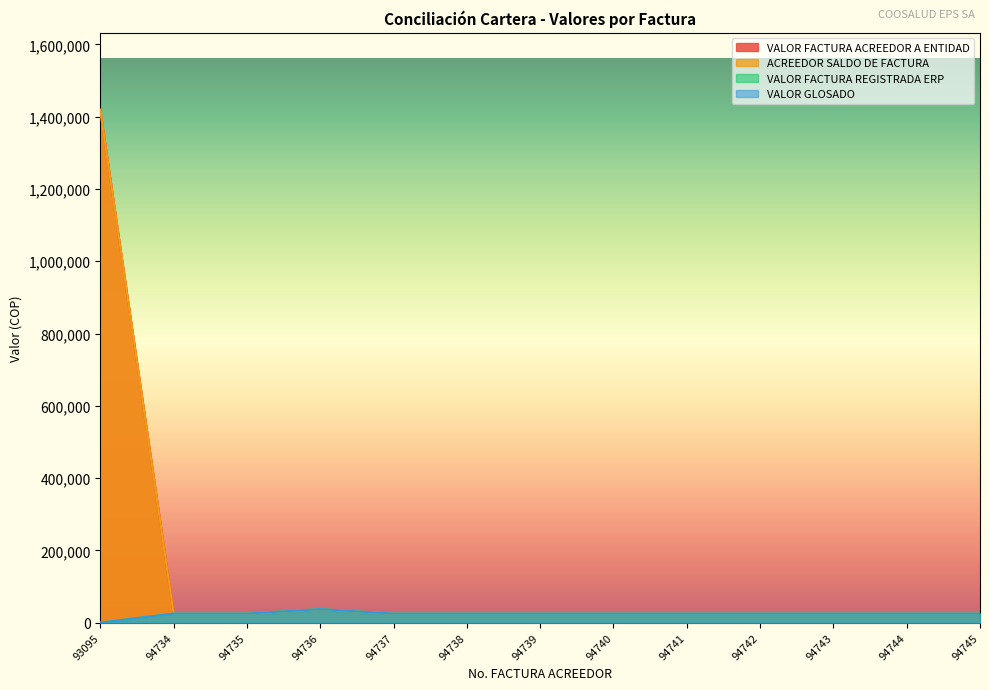

Is it true that VALOR GLOSADO equals 25000 at 94735?

True